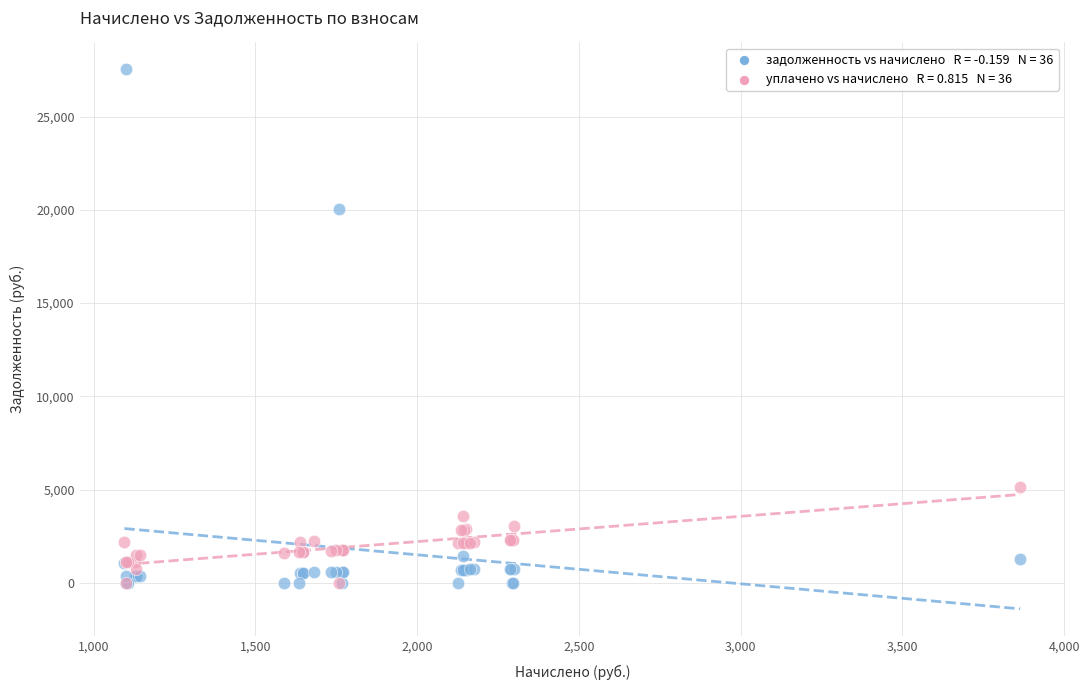

Across all series, what Y value is closest to 13763?

20023.9